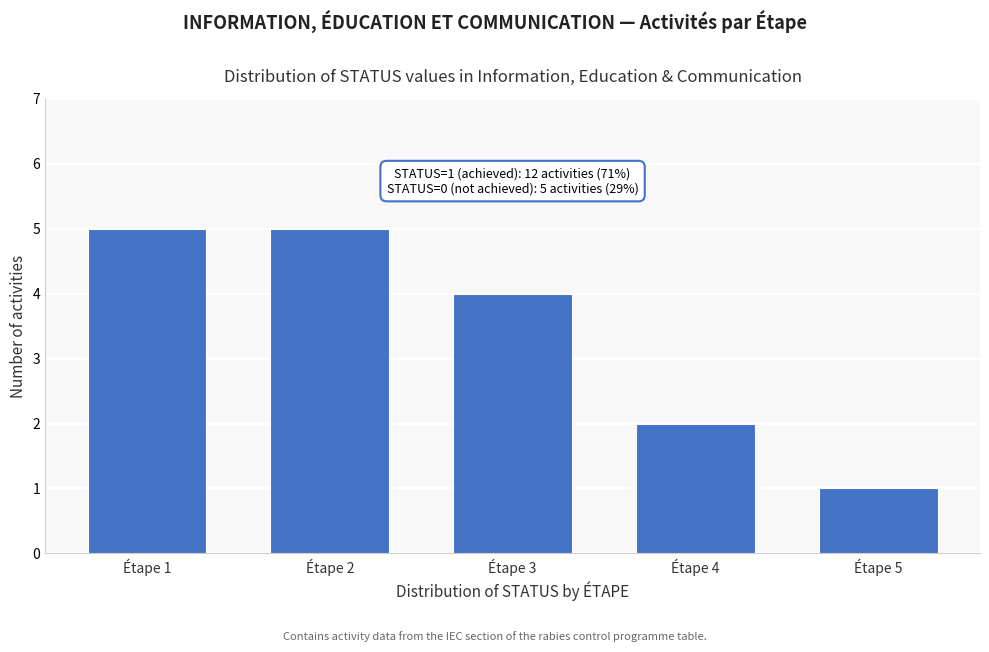

Reading left to right, list all the values displayed in this chart.

5	5	4	2	1